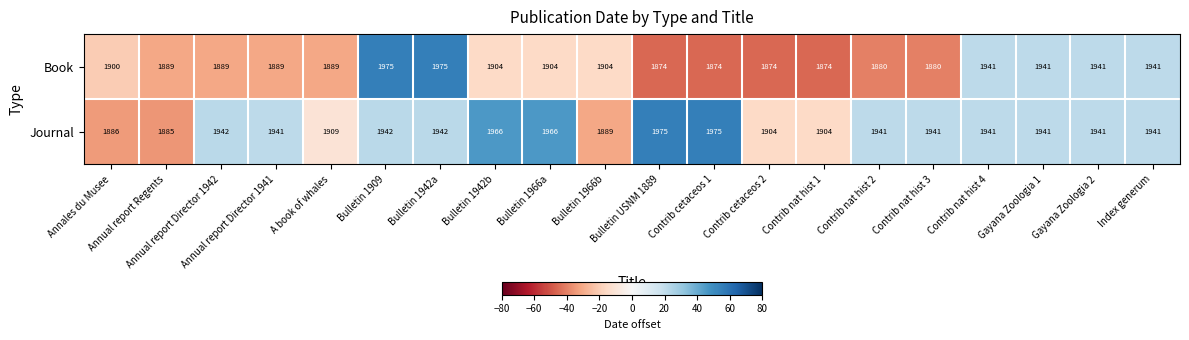

Count the number of categories in the chart.

20